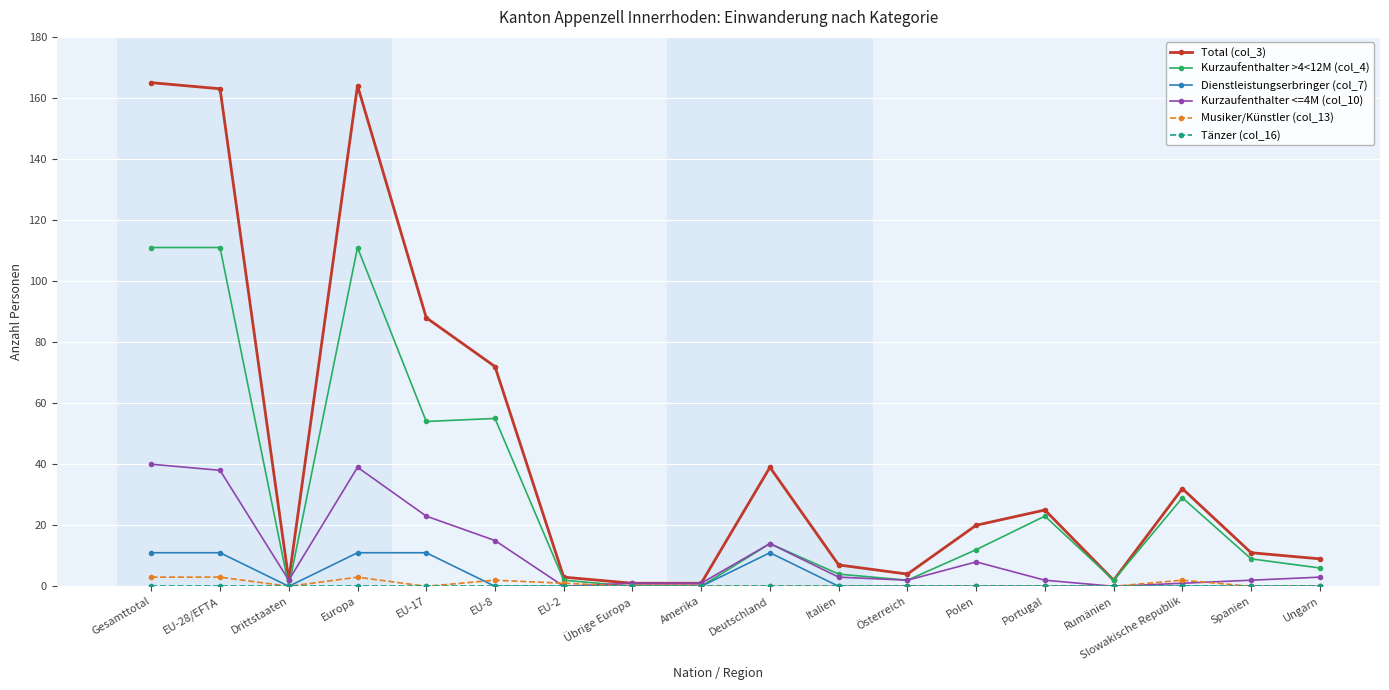

What is the greatest value displayed?

165